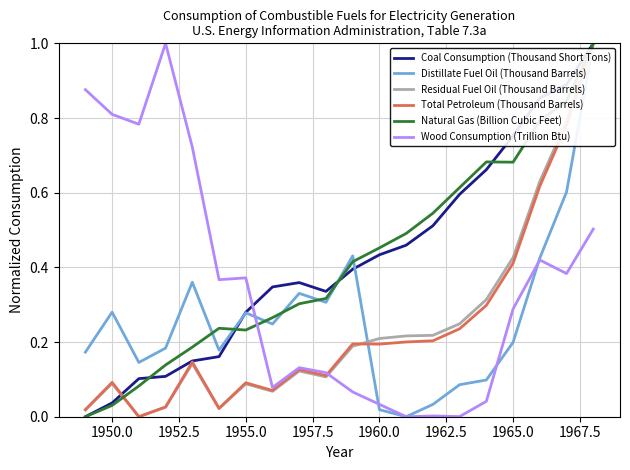

What is the maximum value shown in the chart?

1.0